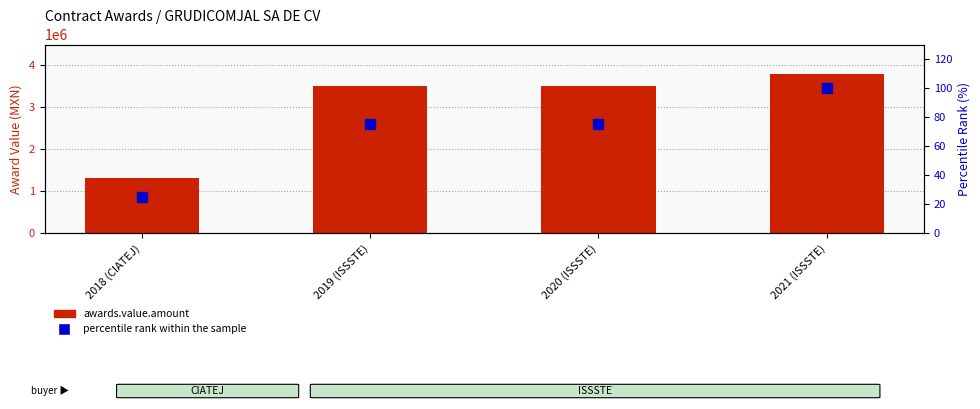

What are all the series names shown in the legend?

awards.value.amount, percentile rank within the sample